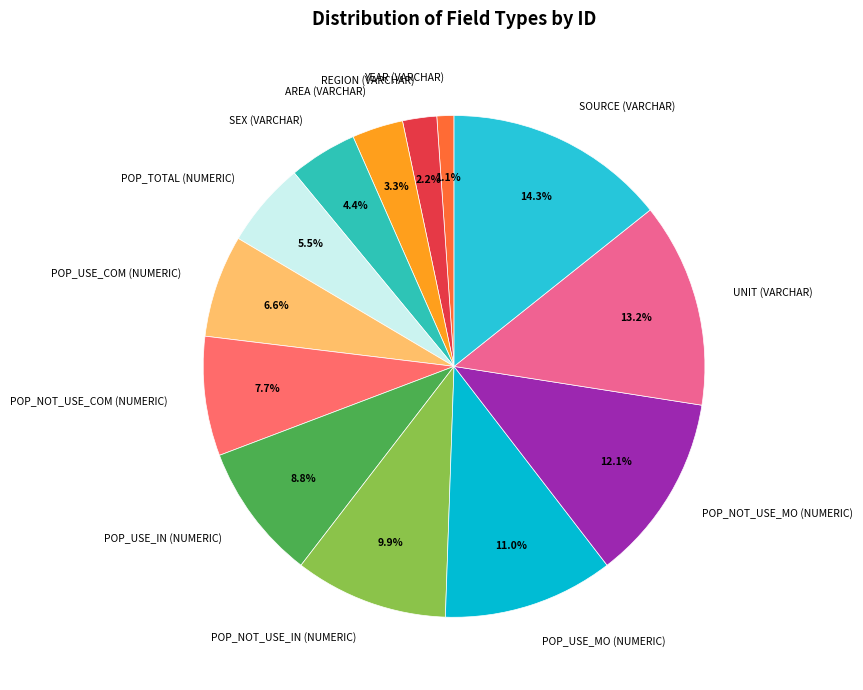

Between REGION (VARCHAR) and POP_USE_COM (NUMERIC), which is larger?

POP_USE_COM (NUMERIC)